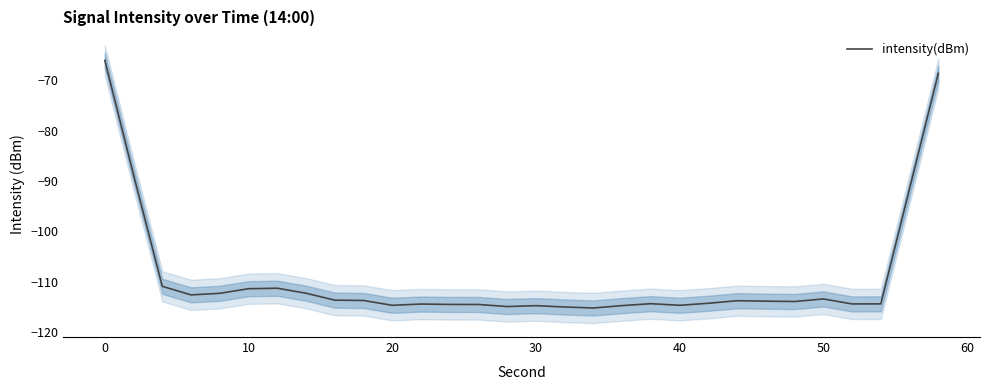

True or false: intensity(dBm) has a value of -114.7 at 20.

True